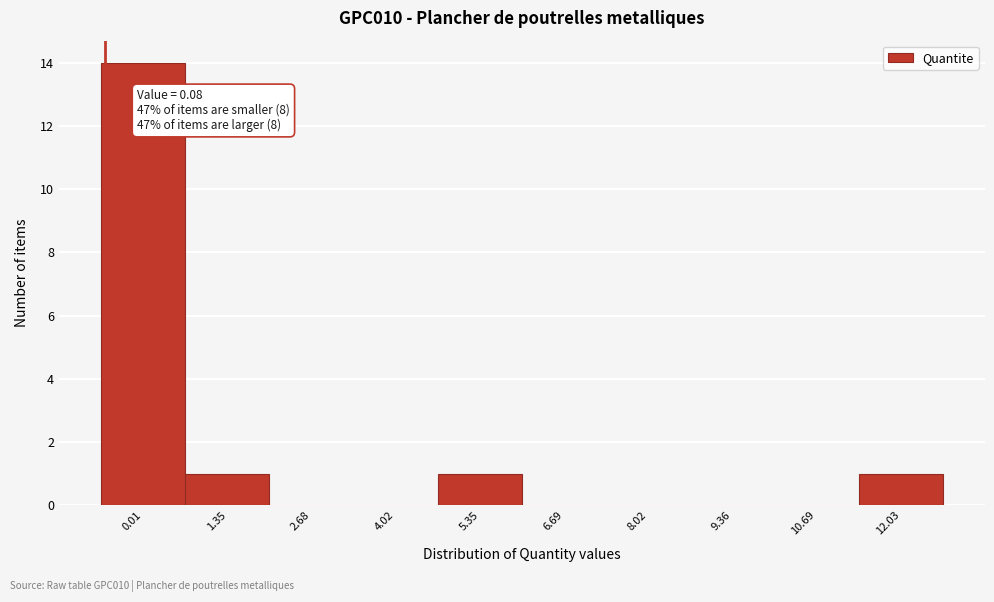

Reading left to right, list all the values displayed in this chart.

0.01=14	1.35=1	2.68=0	4.02=0	5.35=1	6.69=0	8.02=0	9.36=0	10.69=0	12.03=1